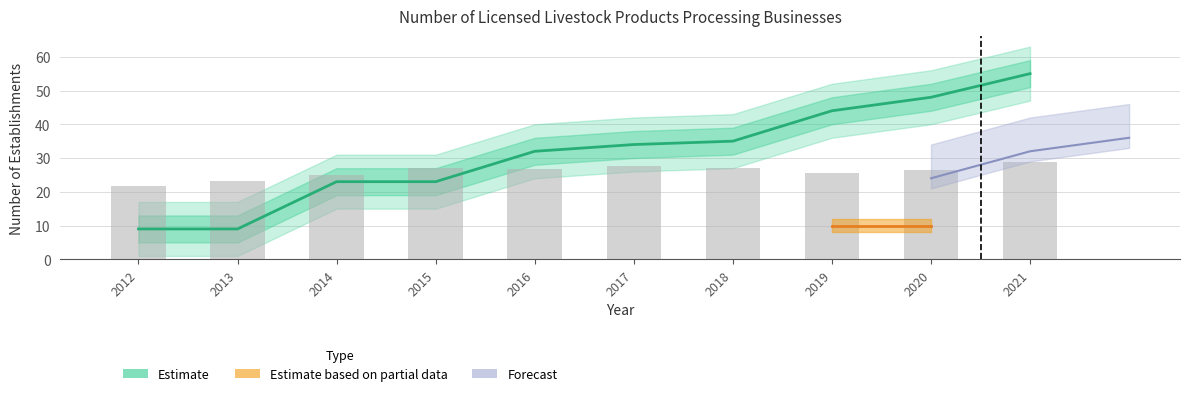

True or false: Egg processing business has a value of 5 at 2020.

False